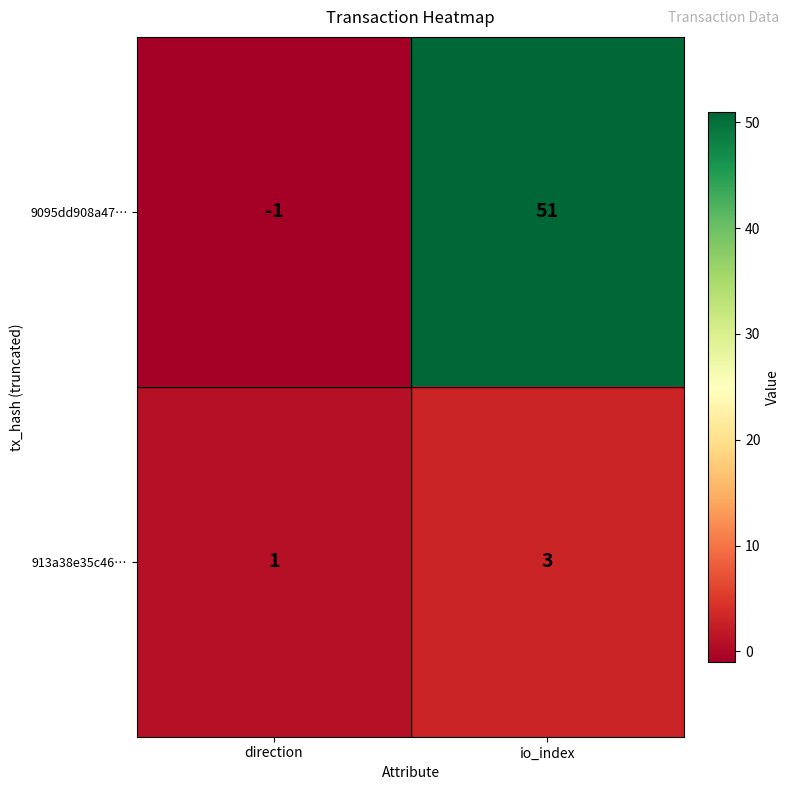

The 913a38e35c46… series shows 1 at direction. True or false?

True